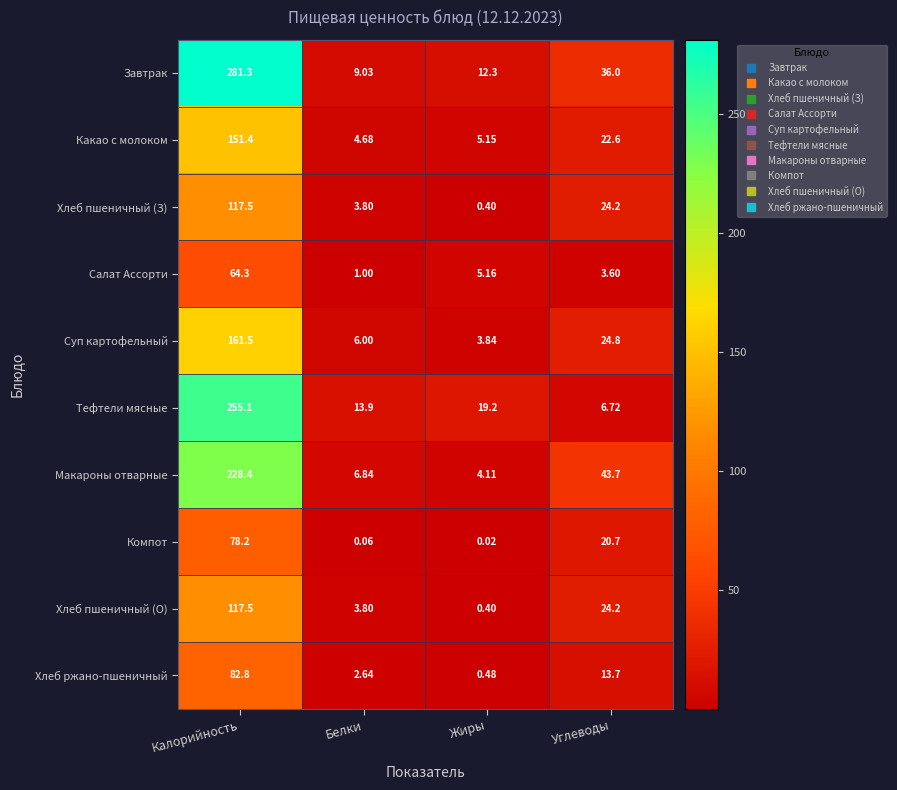

At which label does Хлеб ржано-пшеничный first exceed 13?

Калорийность